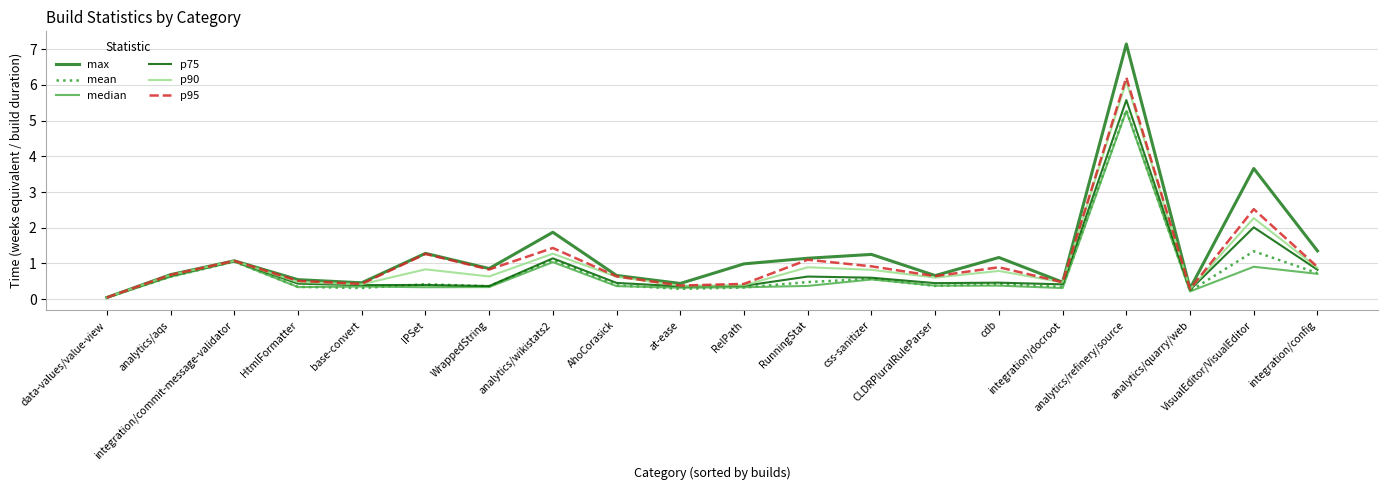

Which series has the largest range (max minus min)?

max